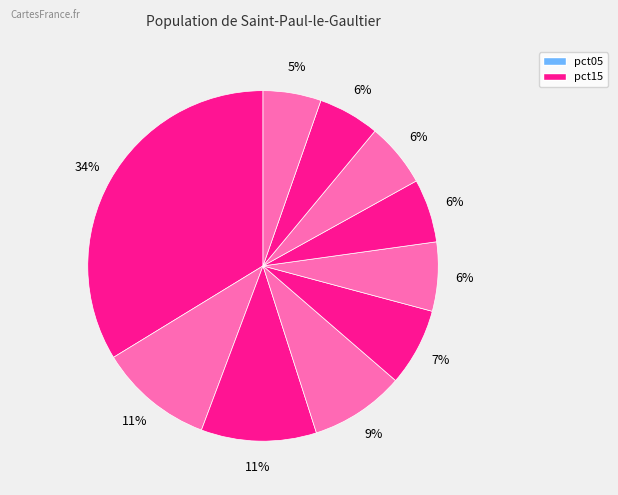

Count the number of slices in the pie.

10